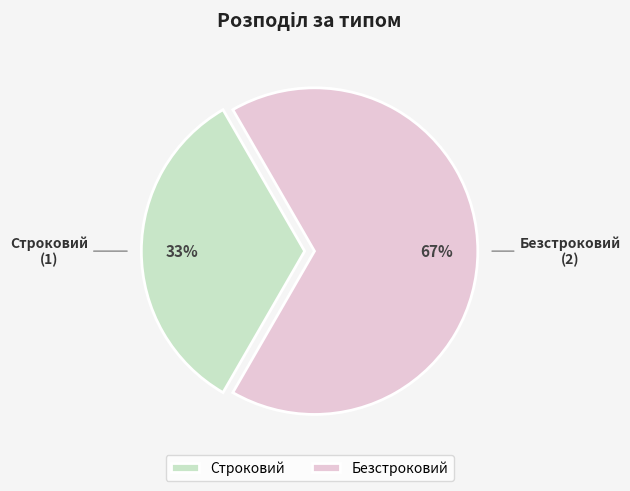

How many slices are in this pie chart?

2